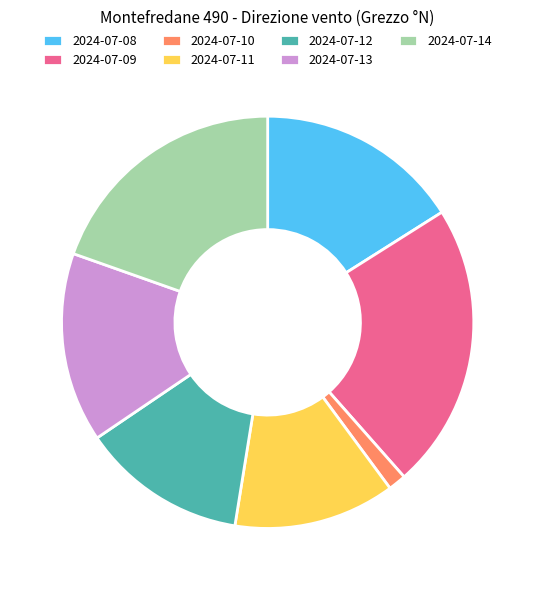

Which slice is the largest?

2024-07-09